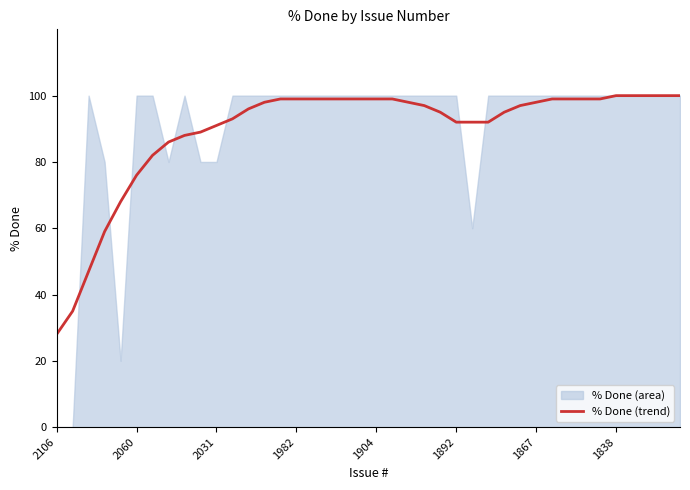

What is the lowest value of the % Done (trend) series?

28